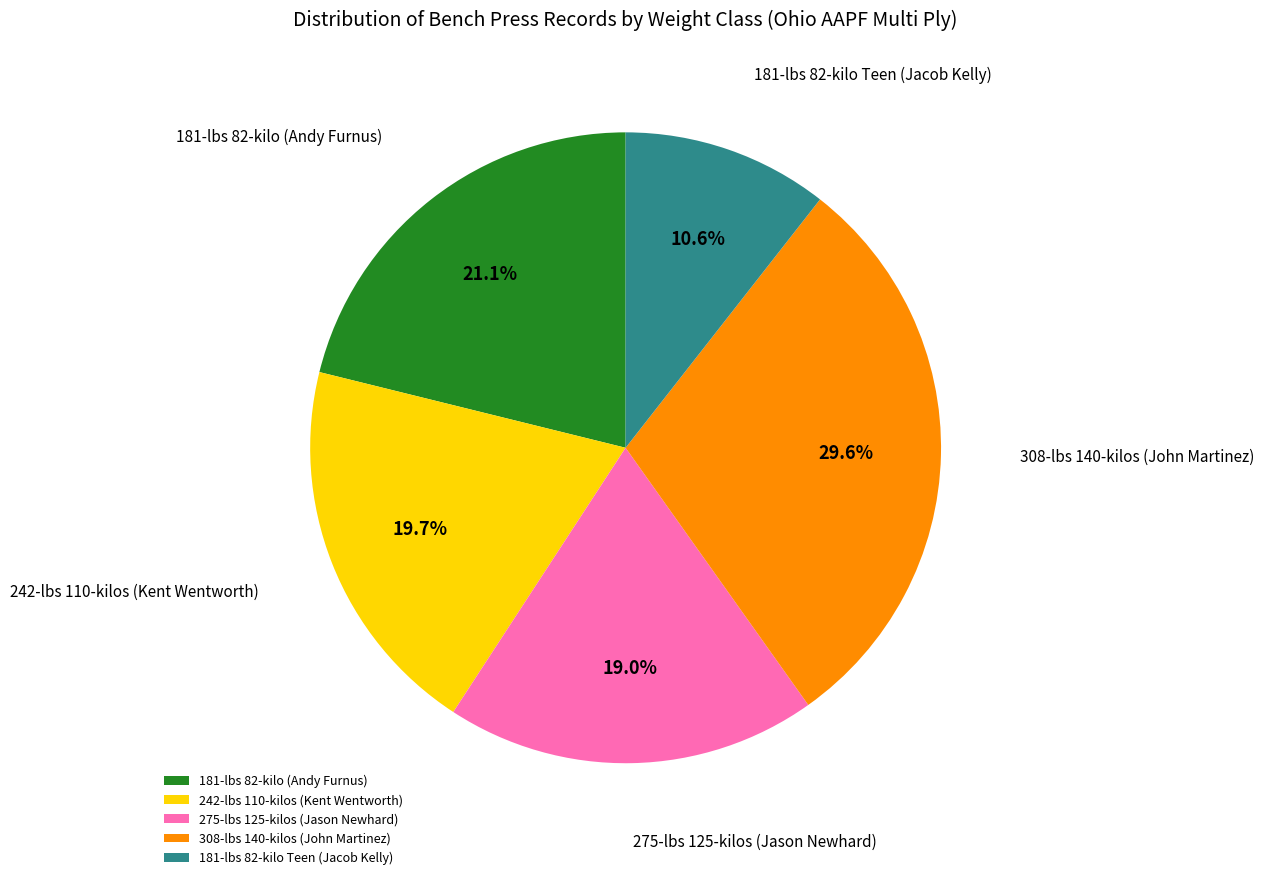

Which slice is the smallest?

181-lbs 82-kilo Teen (Jacob Kelly)